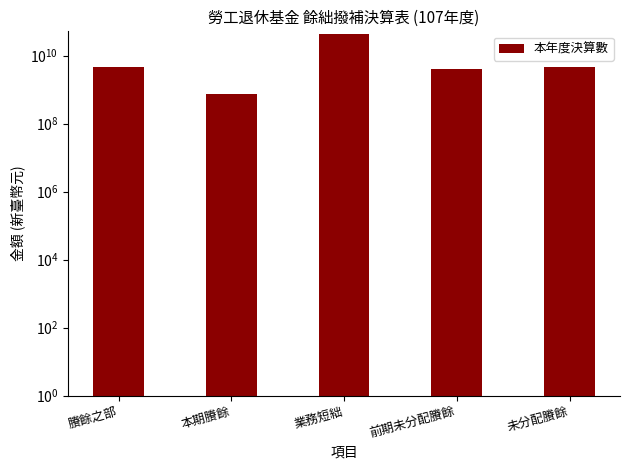

Reading right to left, what are all the values shown in this chart?

4649445802	3926709511	42384324212	723131233	4649840744